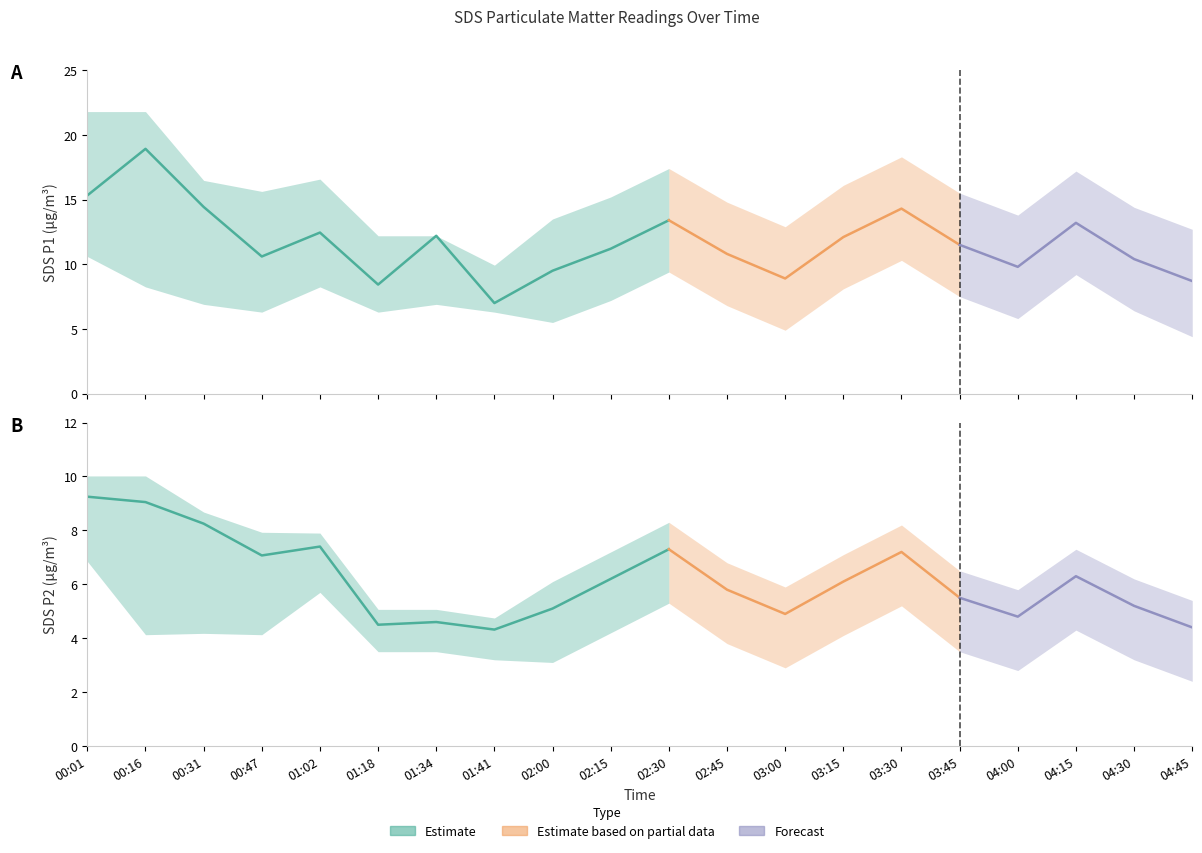

Reading right to left, list all the values displayed in this chart.

SDS_P1: 8.7	10.4	13.2	9.8	11.5	14.3	12.1	8.9	10.8	13.4	11.2	9.5	7.0	12.2	8.4	12.4	10.6	14.4	18.9	15.3
SDS_P2: 4.4	5.2	6.3	4.8	5.5	7.2	6.1	4.9	5.8	7.3	6.2	5.1	4.3	4.6	4.5	7.4	7.1	8.2	9.1	9.2
SDS_P1_upper: 12.7	14.4	17.2	13.8	15.5	18.3	16.1	12.9	14.8	17.4	15.2	13.5	9.9	12.2	12.2	16.6	15.6	16.5	21.8	21.8
SDS_P1_lower: 4.4	6.4	9.2	5.8	7.5	10.3	8.1	4.9	6.8	9.4	7.2	5.5	6.3	6.9	6.3	8.2	6.3	6.9	8.2	10.6
SDS_P2_upper: 5.4	6.2	7.3	5.8	6.5	8.2	7.1	5.9	6.8	8.3	7.2	6.1	4.8	5.1	5.1	7.9	7.9	8.7	10.0	10.0
SDS_P2_lower: 2.4	3.2	4.3	2.8	3.5	5.2	4.1	2.9	3.8	5.3	4.2	3.1	3.2	3.5	3.5	5.7	4.1	4.2	4.1	6.8